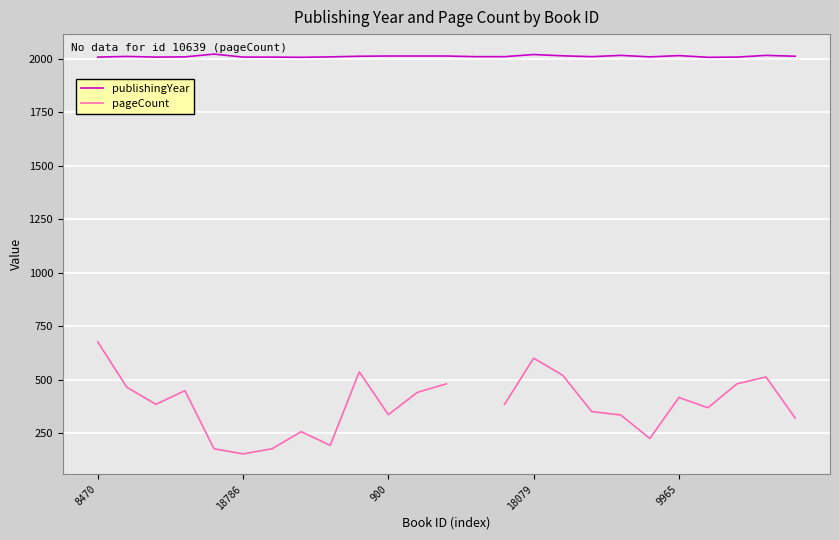

What is the difference between the second highest and second lowest values in the publishingYear series?

13